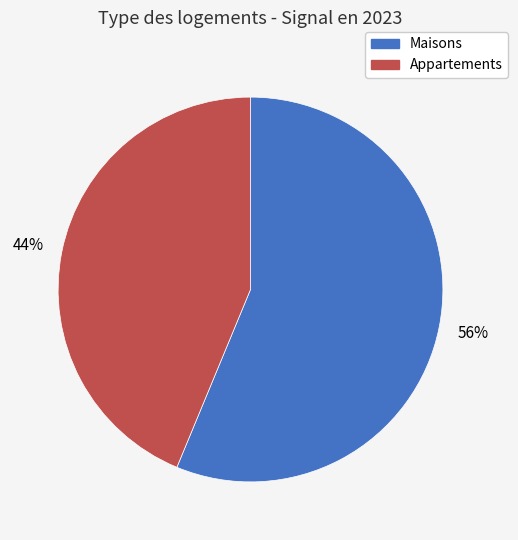

To the nearest percent, what is the average slice percentage?

50%